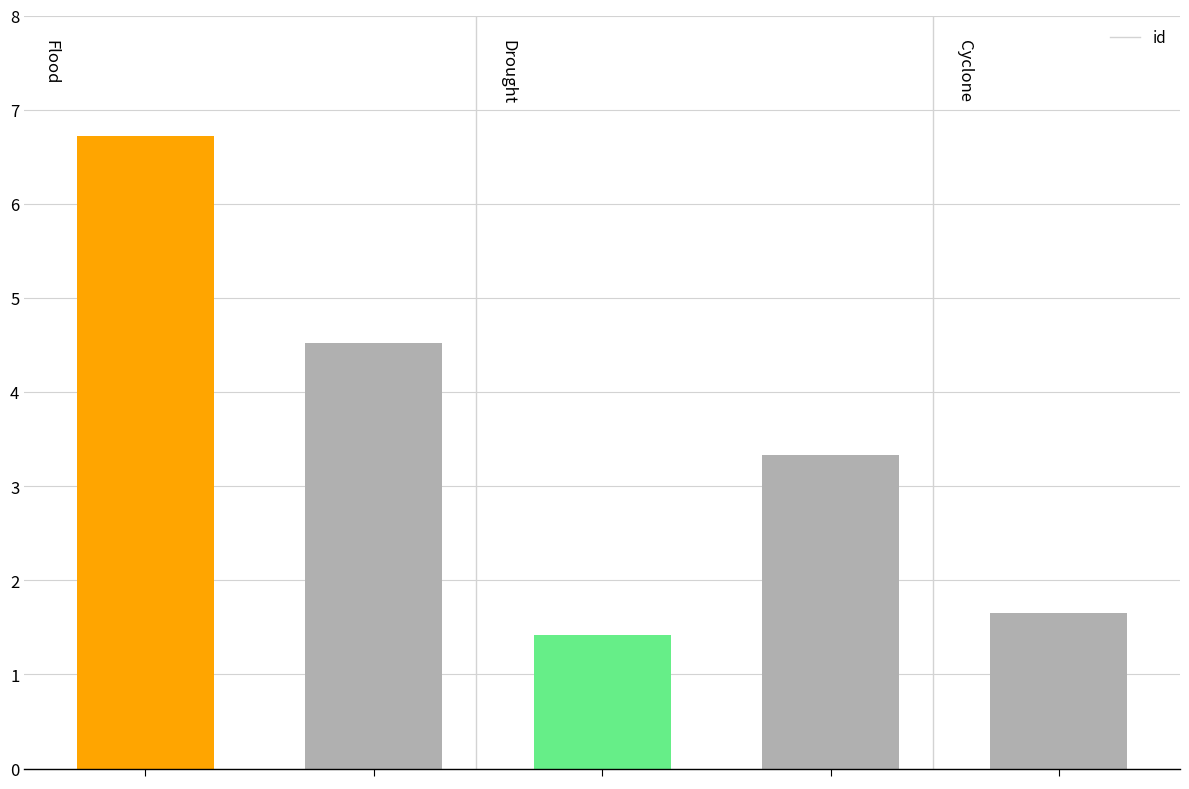

What is the value of the 4th bar from the left?

3.3